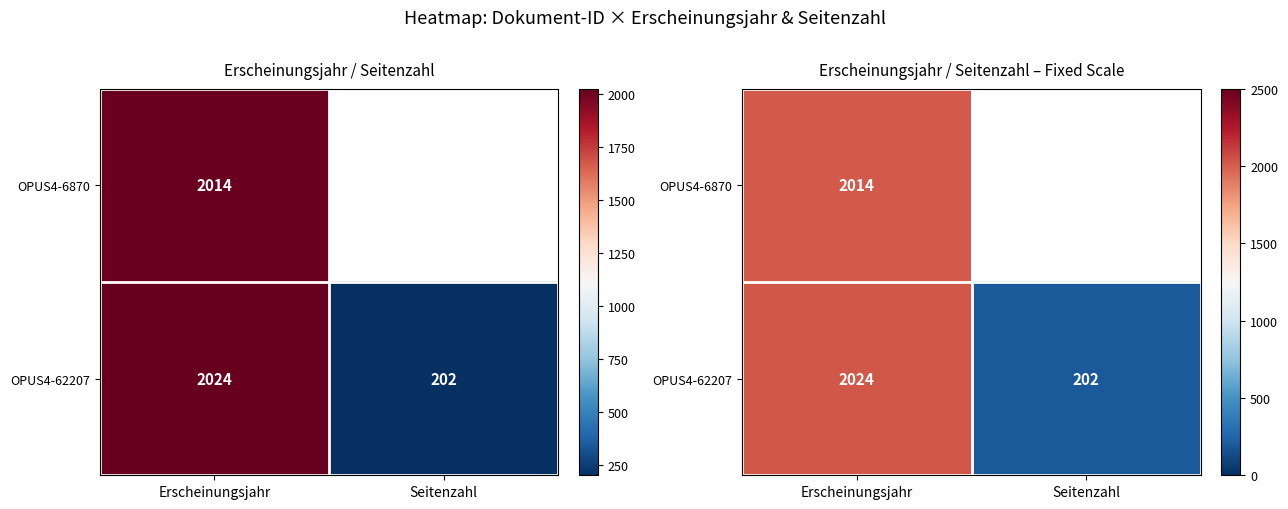

Count the number of data series in this chart.

2